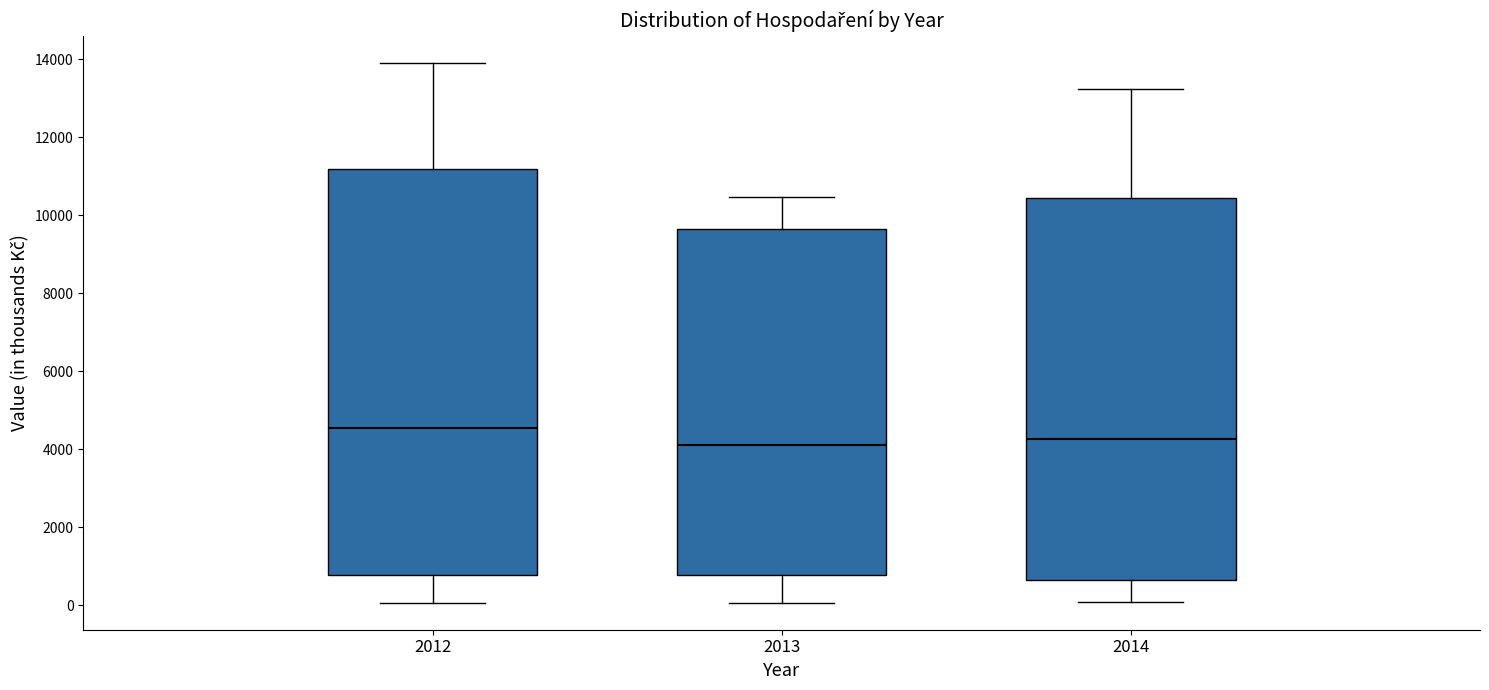

Where does the median line of the box at x = 2012 sit on the y-axis? The values are not printed on the chart, so give them approximately, as read against the axis.

4600